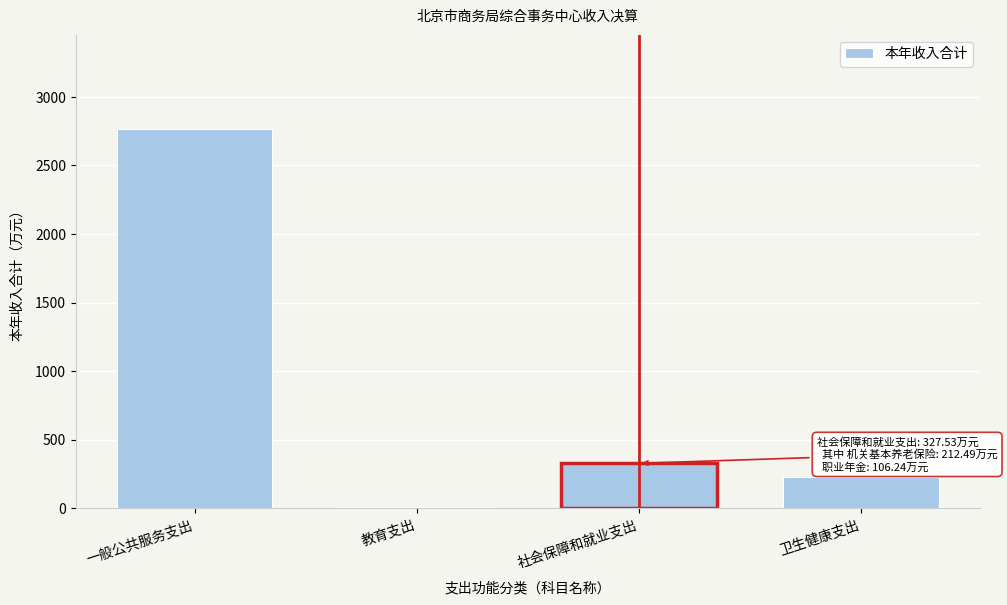

Reading left to right, extract all data points from this chart.

一般公共服务支出=2762.6	教育支出=6.0	社会保障和就业支出=327.5	卫生健康支出=231.0